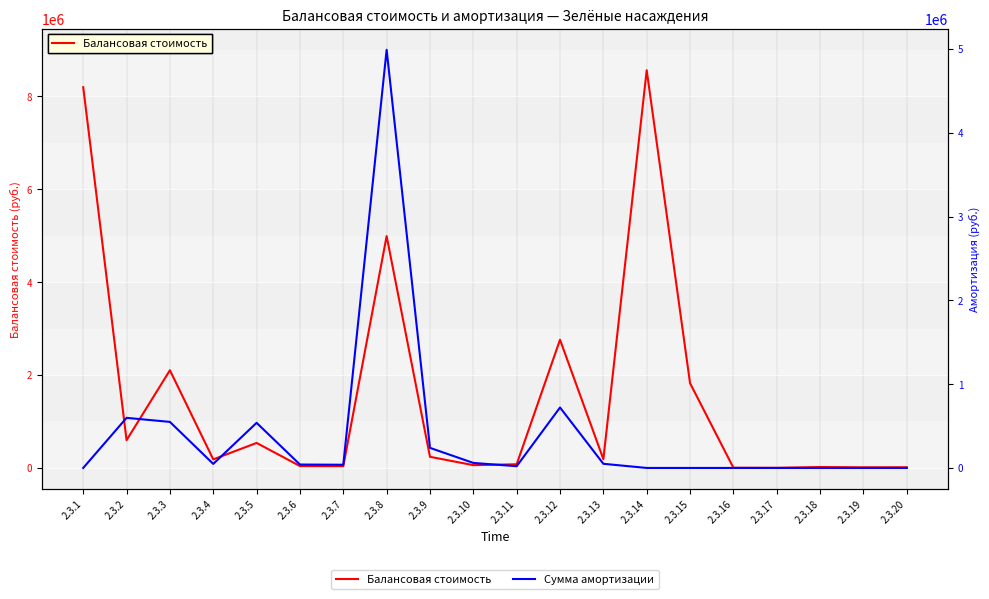

How many values in the Балансовая стоимость series exceed 189230?

10